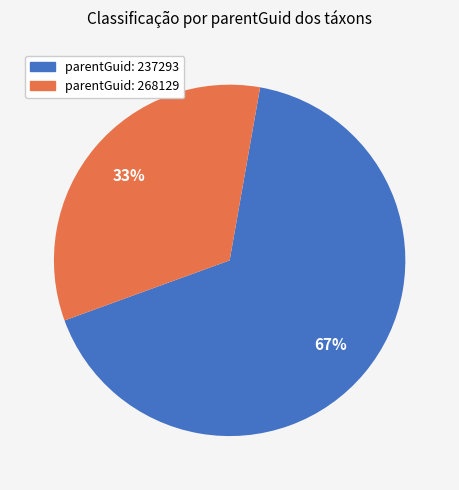

Combined, do parentGuid: 268129 and parentGuid: 237293 account for over 50%?

Yes